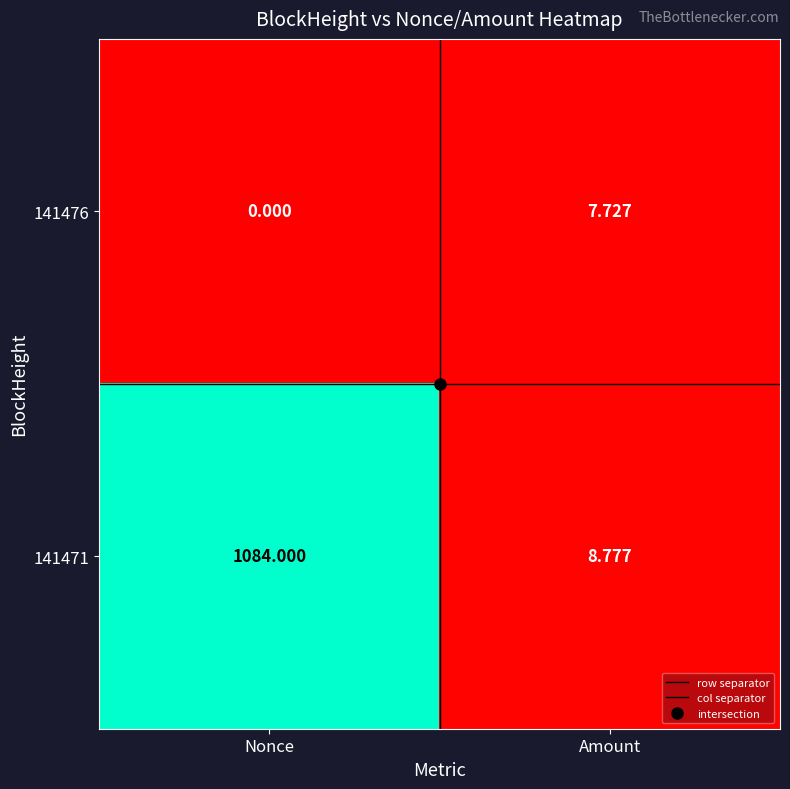

At which label is 141471 closest to 546?

Amount